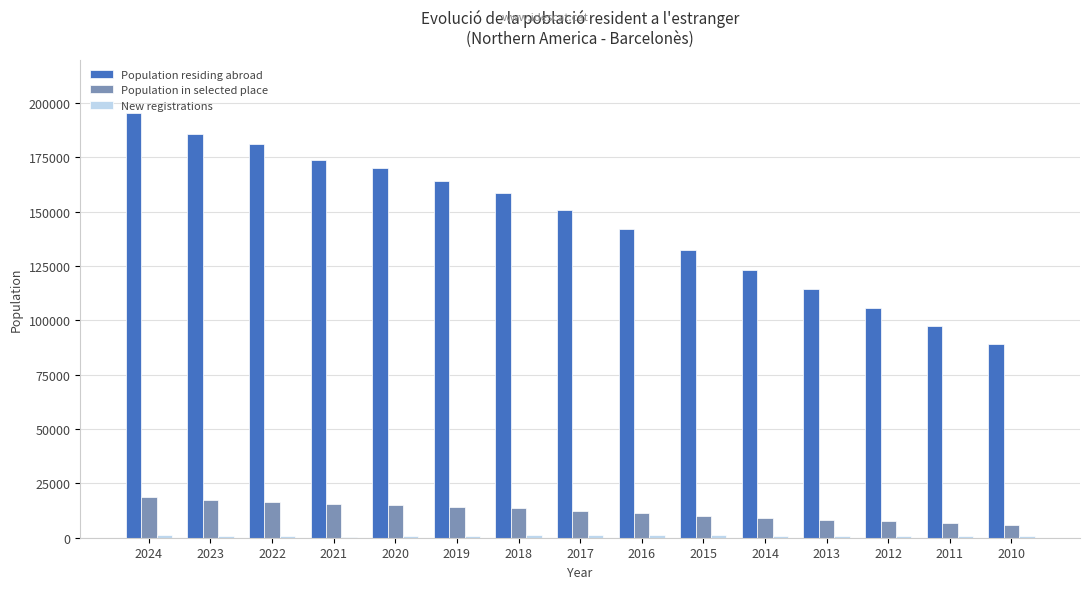

Are the bars horizontal?

No